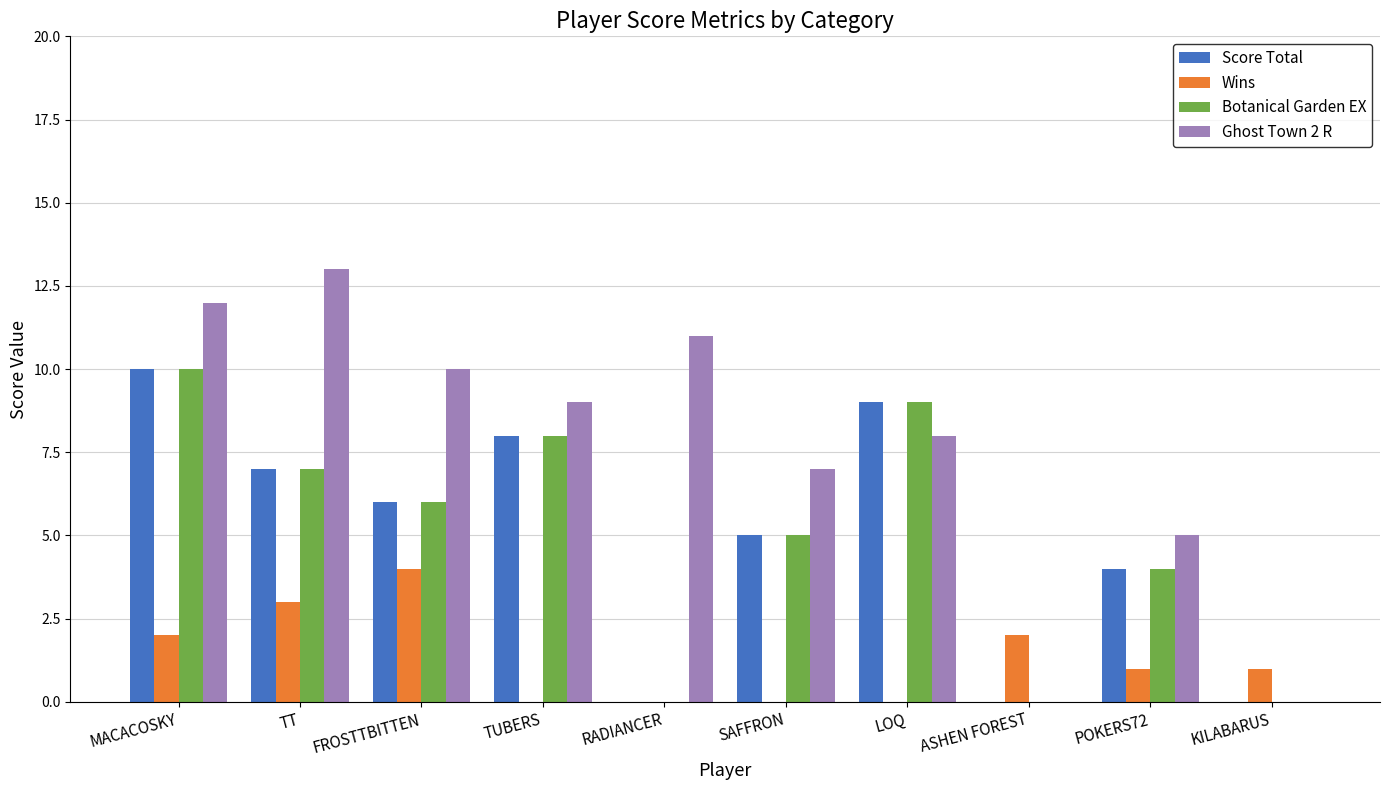

Is the value of Botanical Garden EX at MACACOSKY greater than the value of Ghost Town 2 R at MACACOSKY?

No